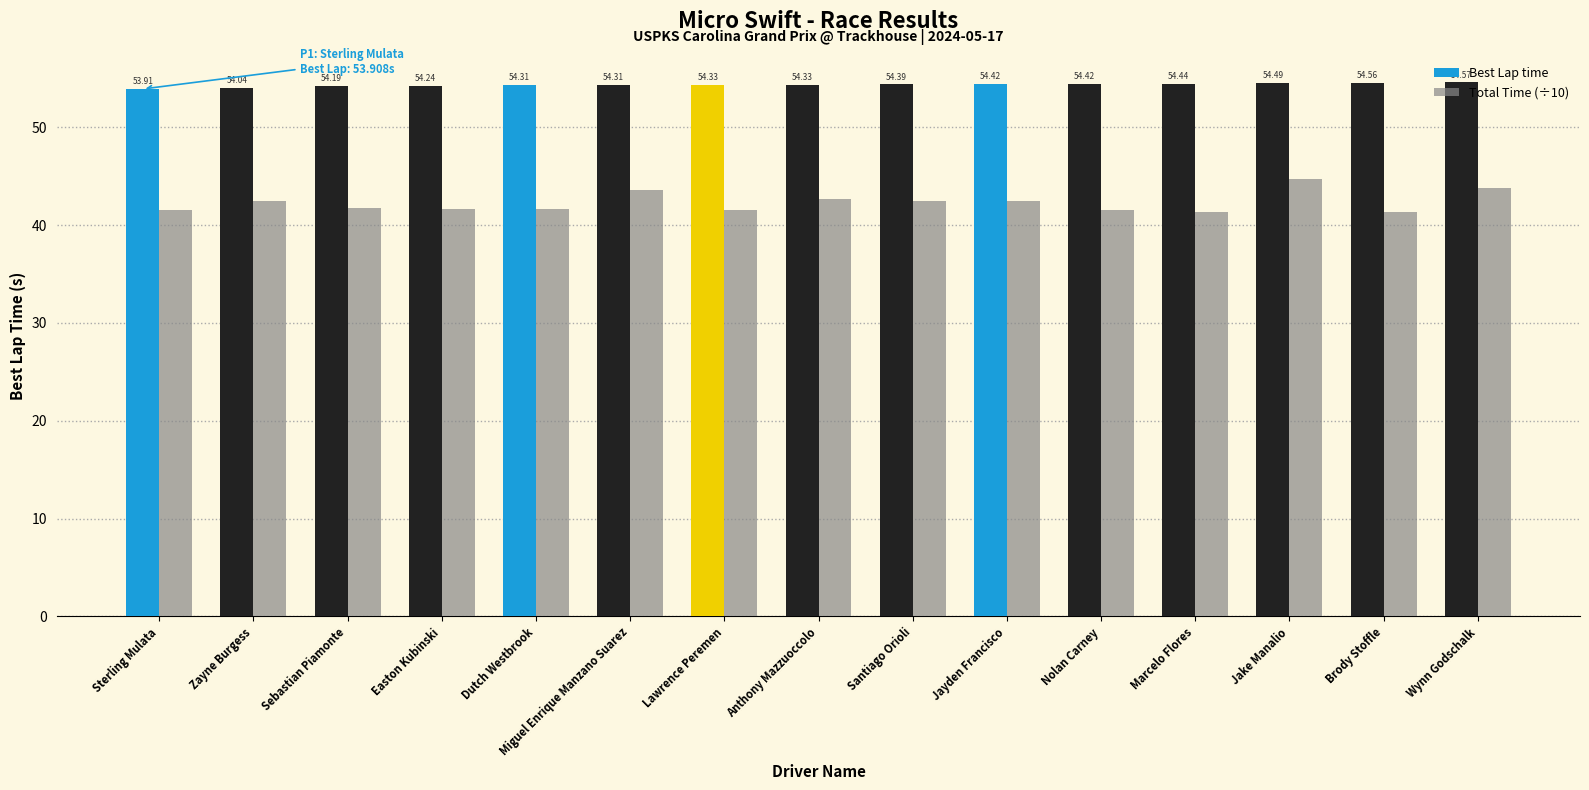

What is the maximum value for Best Lap time?

54.6